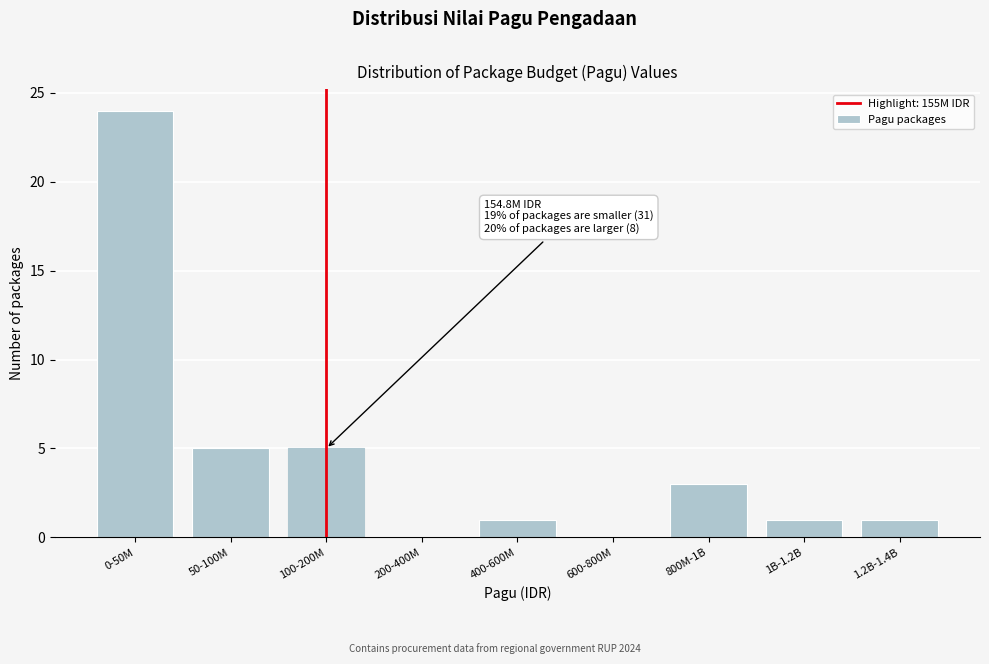

Reading left to right, extract all data points from this chart.

0-50M=24	50-100M=5	100-200M=5	200-400M=0	400-600M=1	600-800M=0	800M-1B=3	1B-1.2B=1	1.2B-1.4B=1